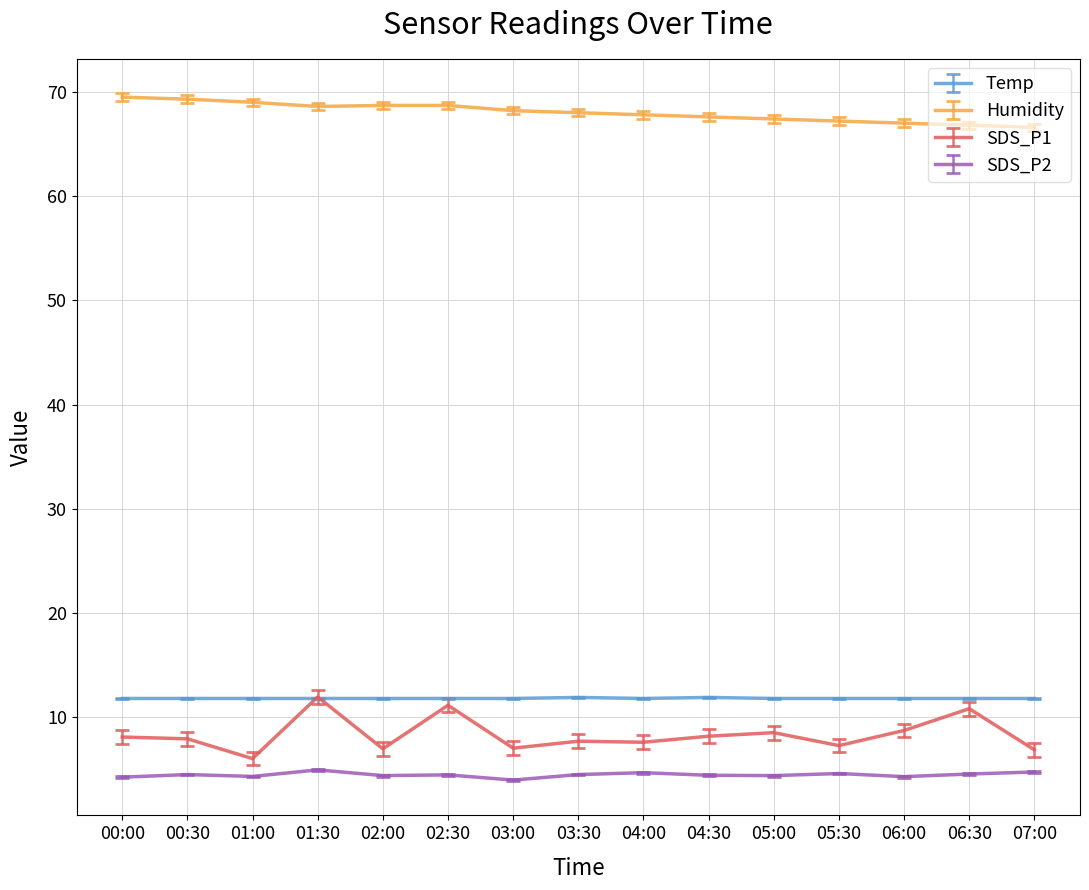

What position from the left is 02:00?

5